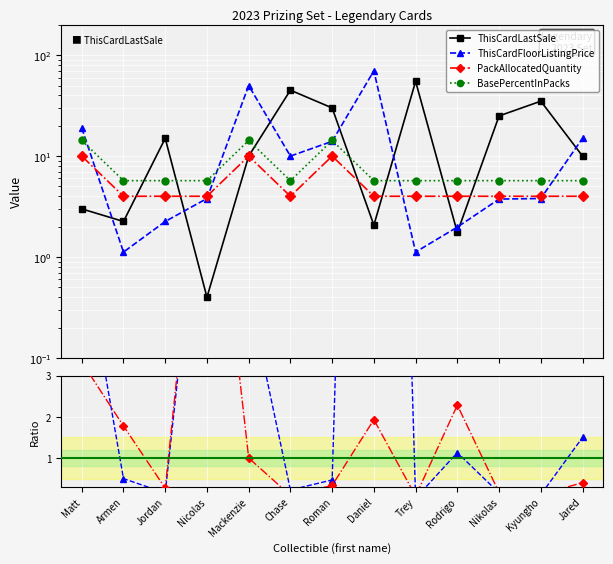

Which label corresponds to the smallest value in the chart?

Trey